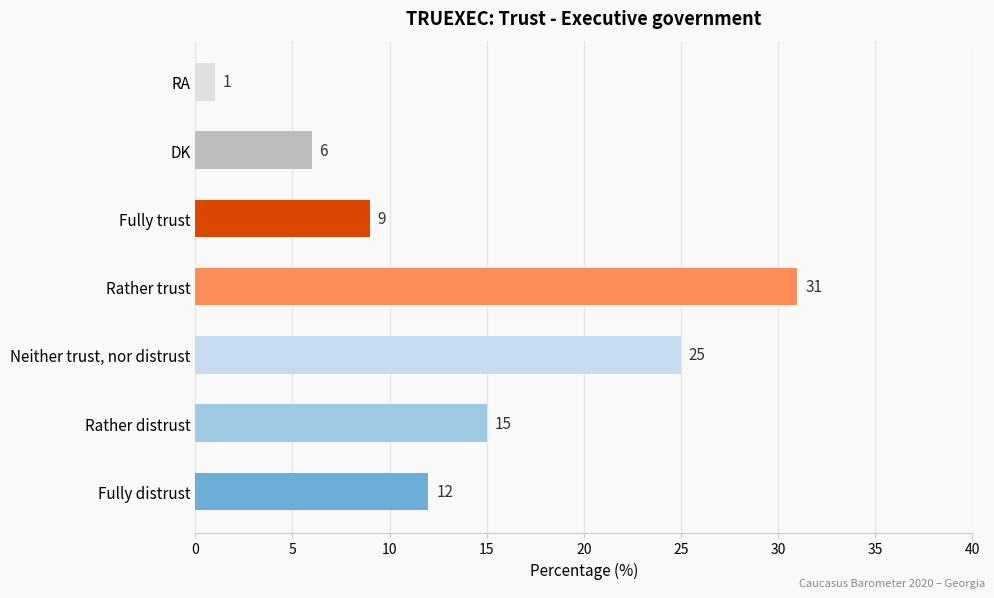

What is the ratio of the value at DK to the value at RA?

6.0